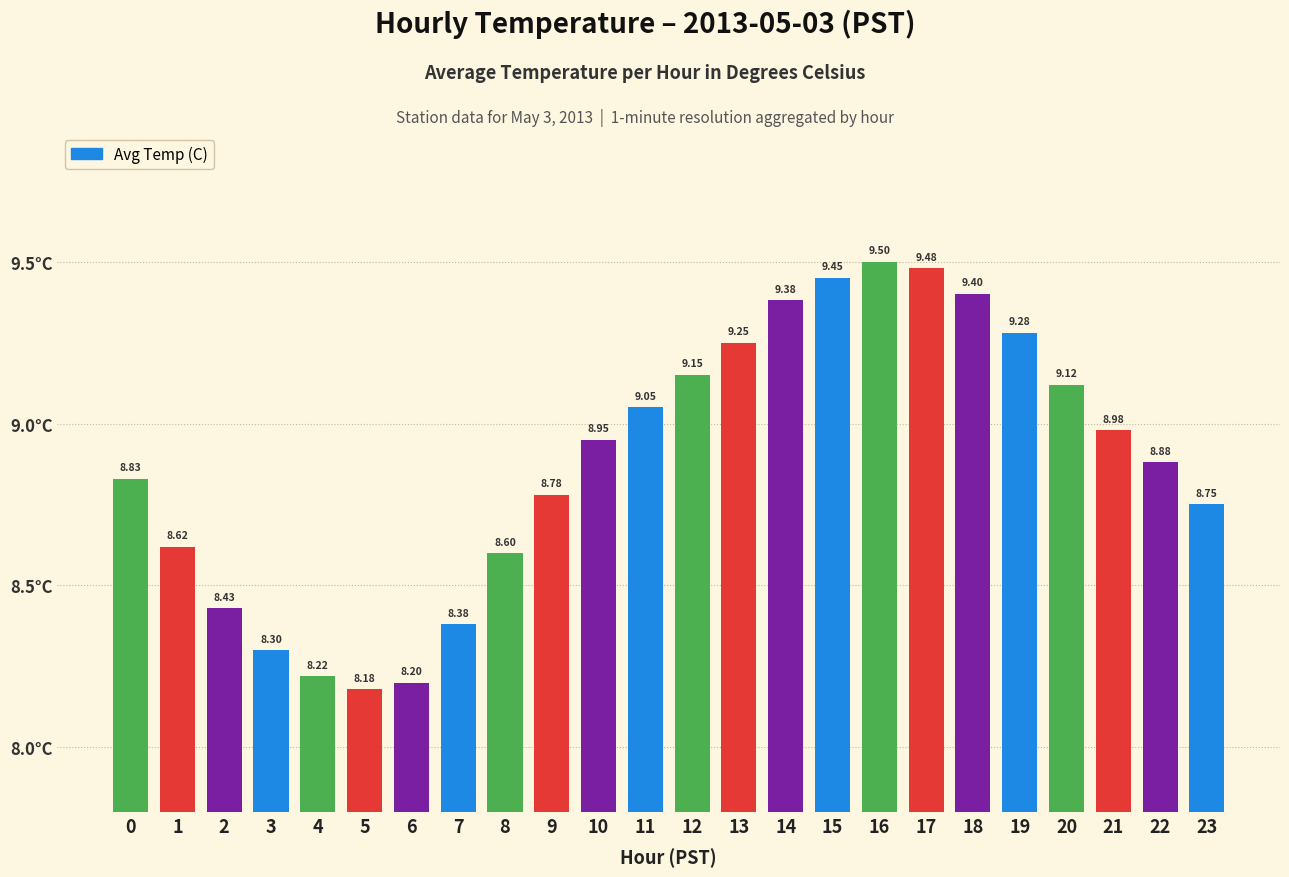

What is the difference between the second highest and minimum values?

1.3